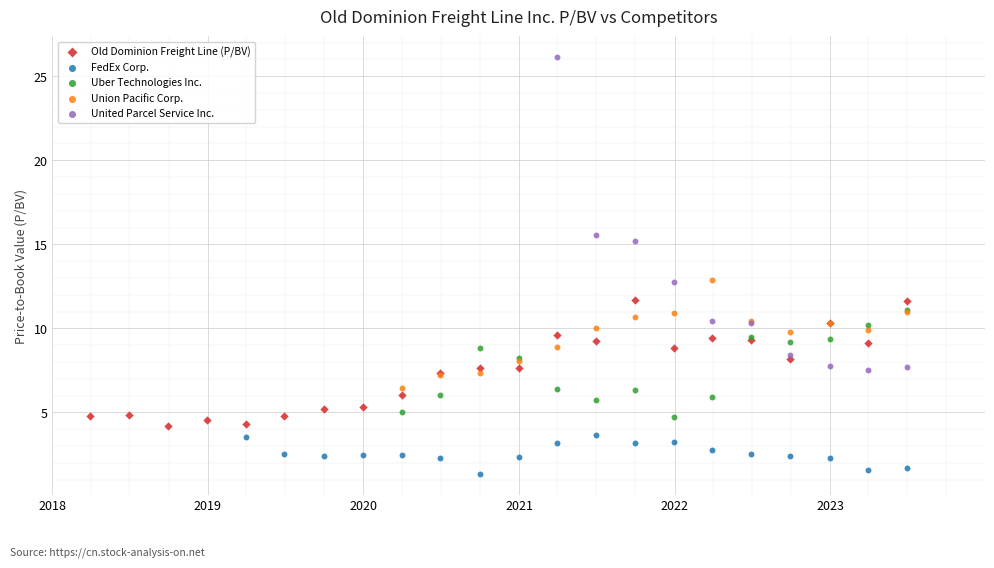

Which series reaches the minimum Y coordinate?

FedEx Corp.